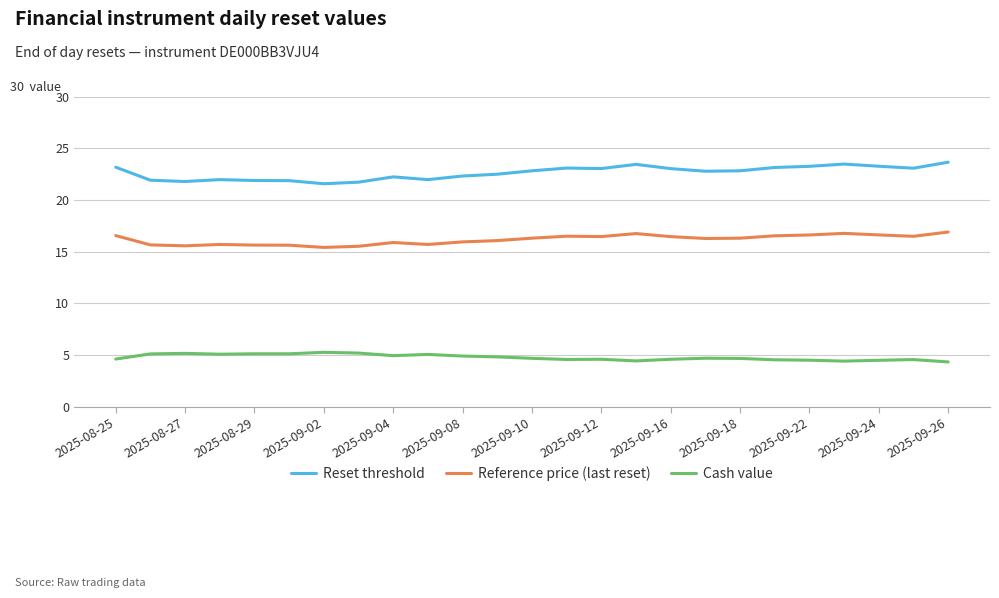

What is the minimum value shown in the chart?

4.3